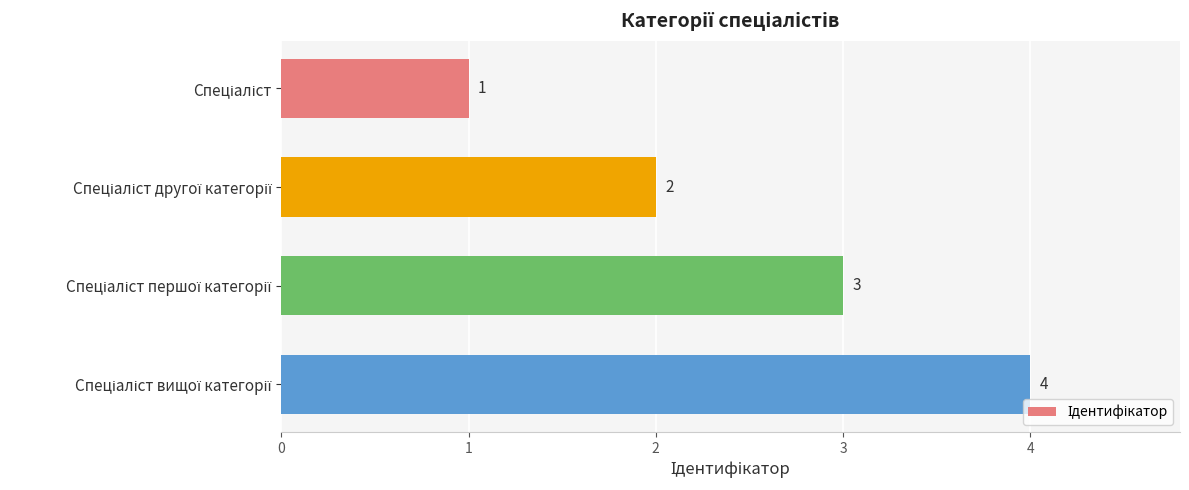

What is the minimum value shown in the chart?

1